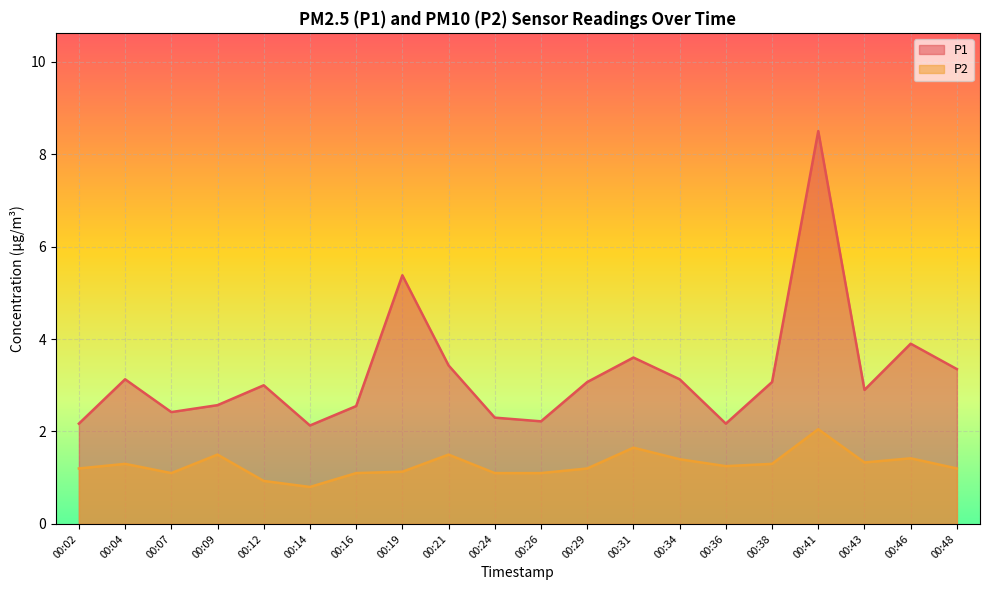

True or false: P2 has more than 2 interior local peaks.

True